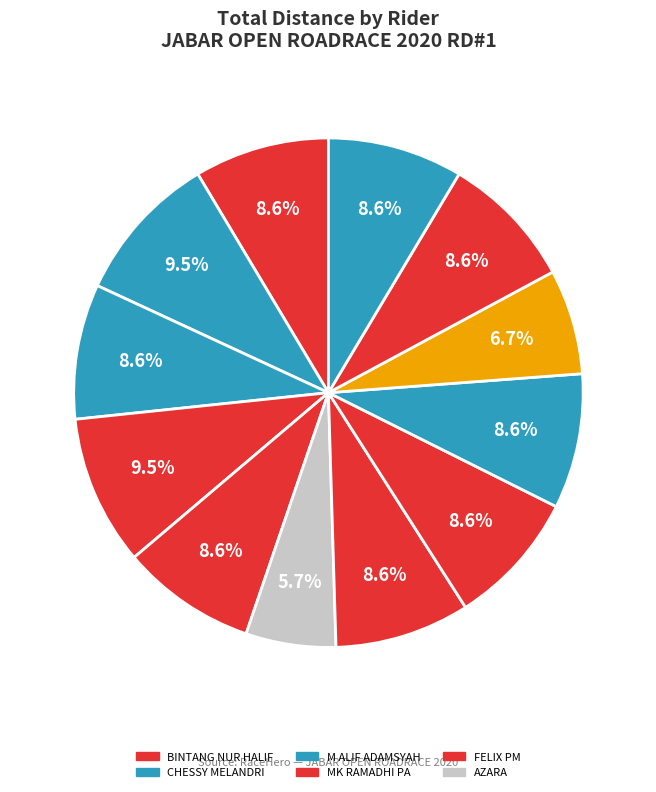

Count the number of slices in the pie.

12